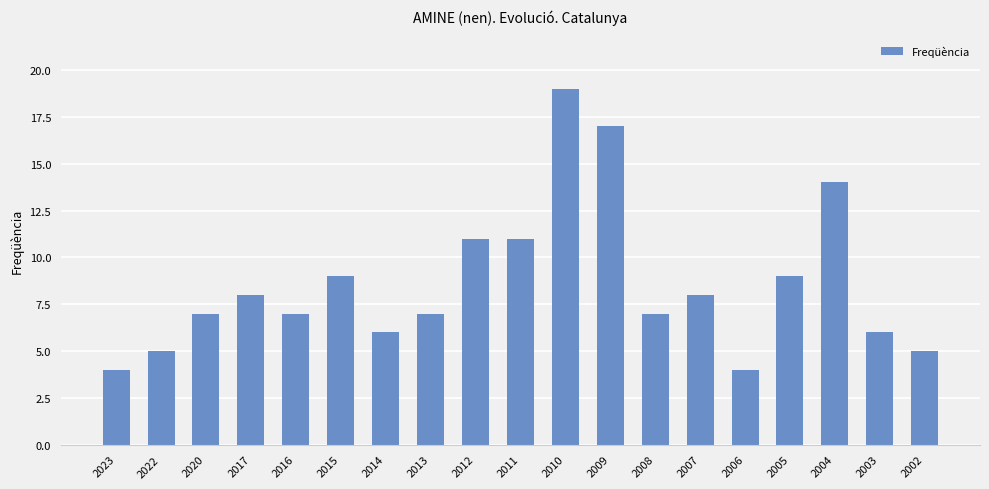

Approximately how many times larger is the value at 2002 compared to 2009?

0.3